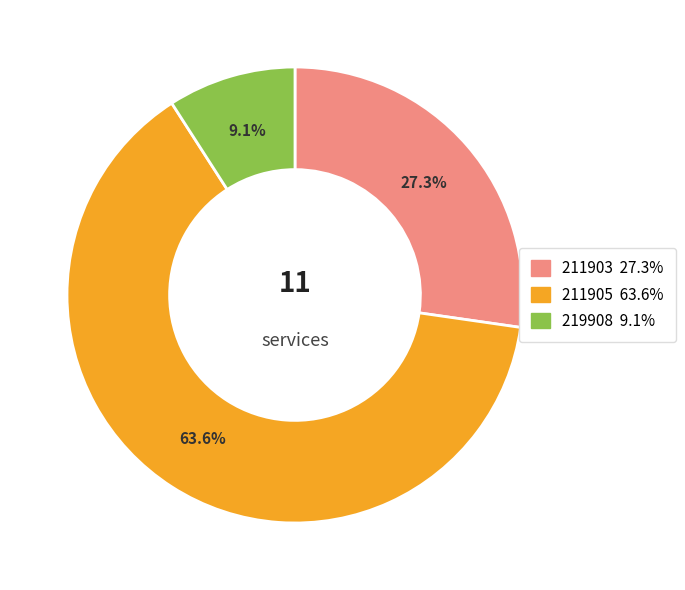

What percentage do 211905 and 211903 together represent?

90.9%